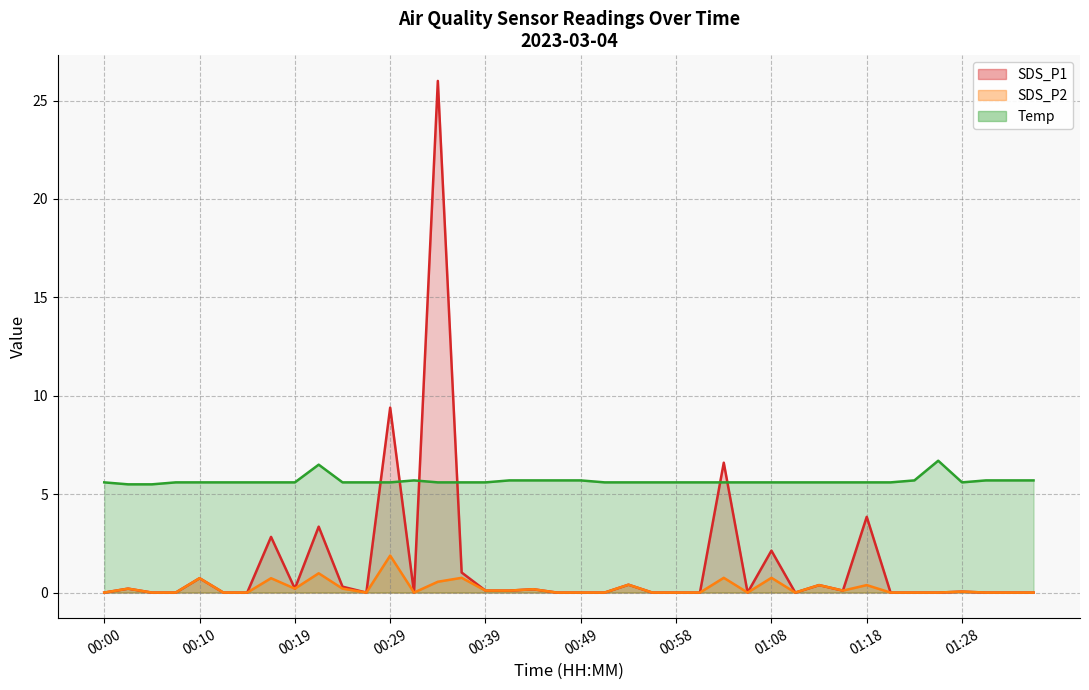

What is the approximate value of Temp at 00:34?

5.6